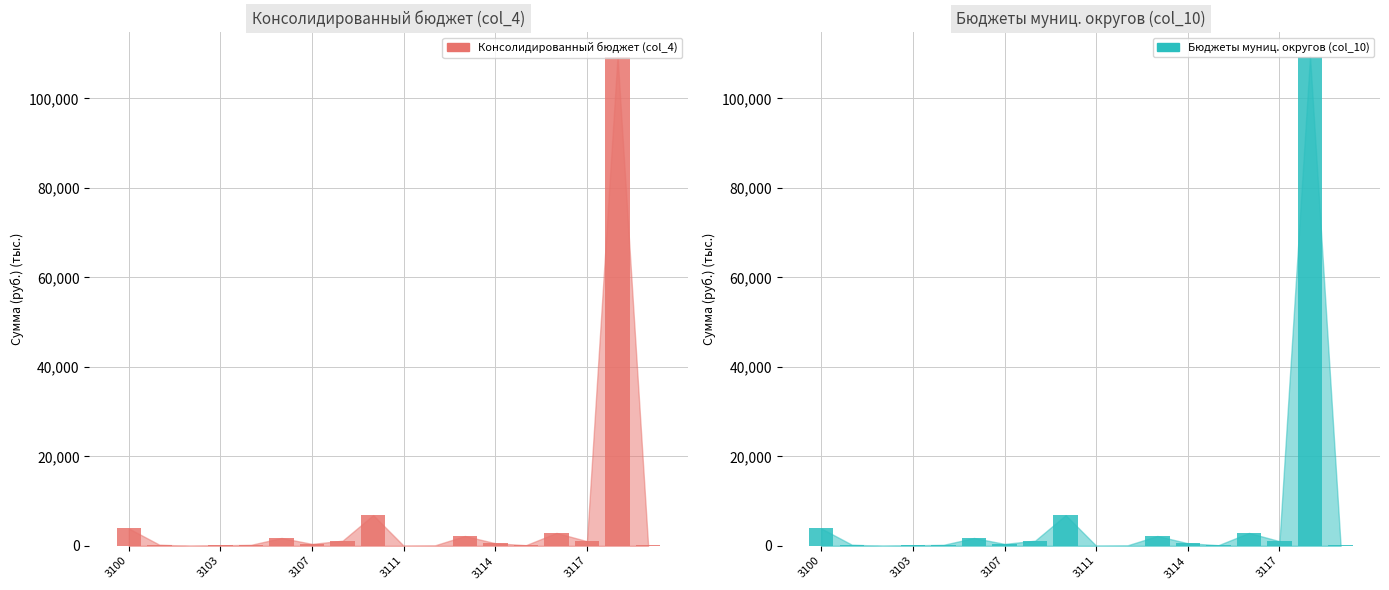

The value of Бюджеты муниц. округов (col_10) at 8 is 6857.5. True or false?

True